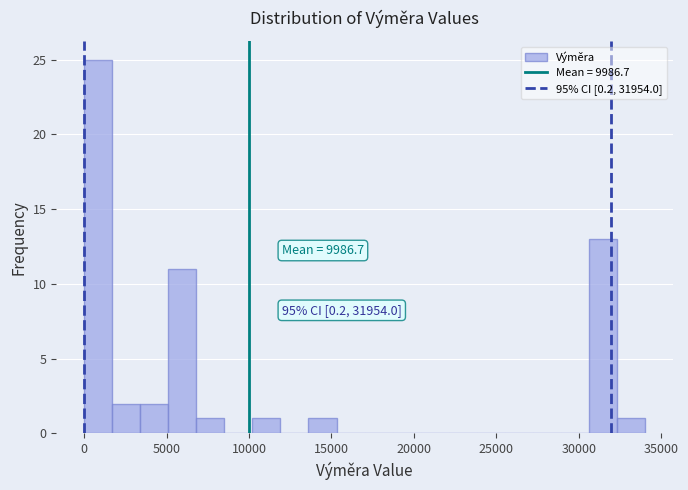

Read against the x-axis, roughly where is the centre of the tallest bar?

1000